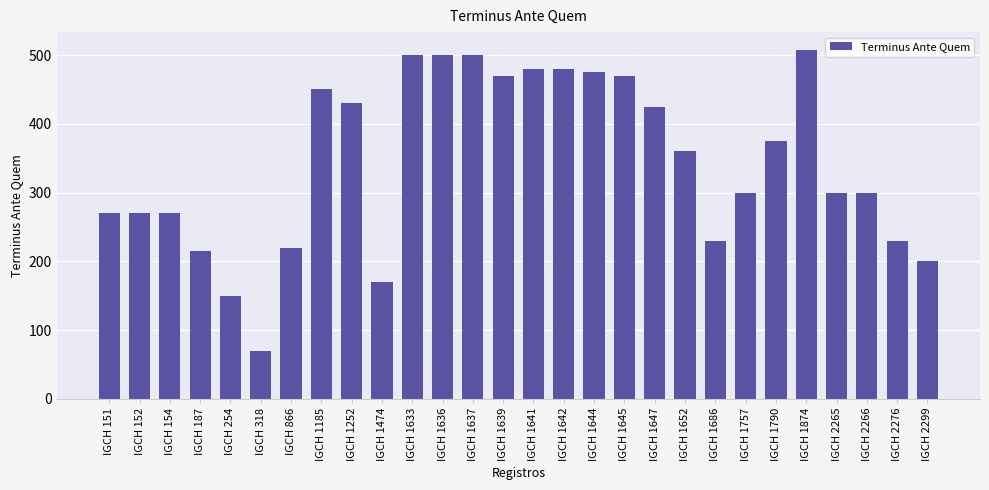

Are the bars horizontal?

No